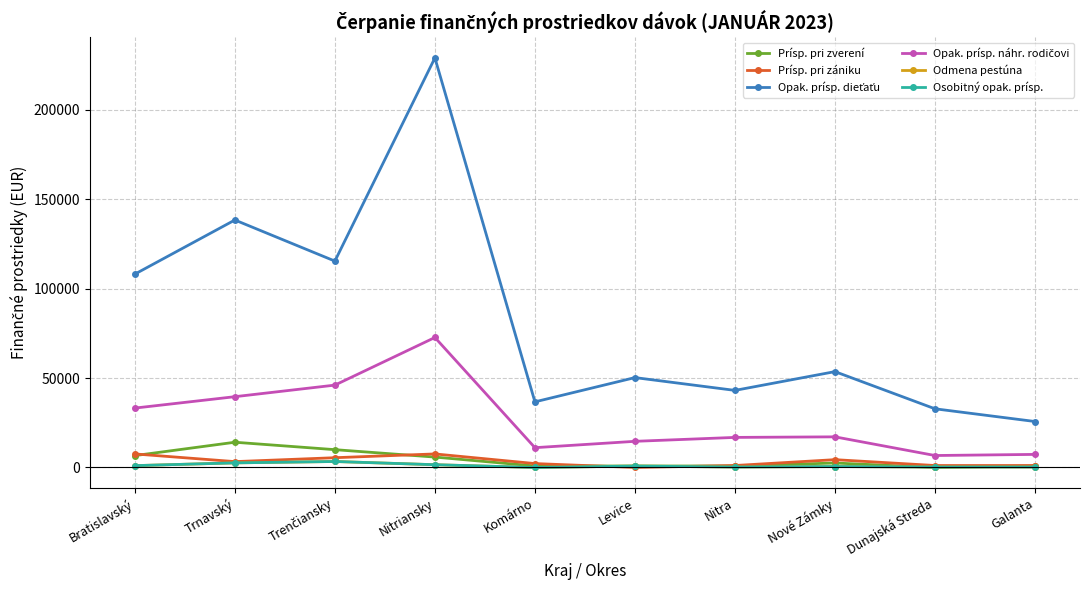

At which category does Opak. prísp. náhr. rodičovi reach its first local valley?

Komárno